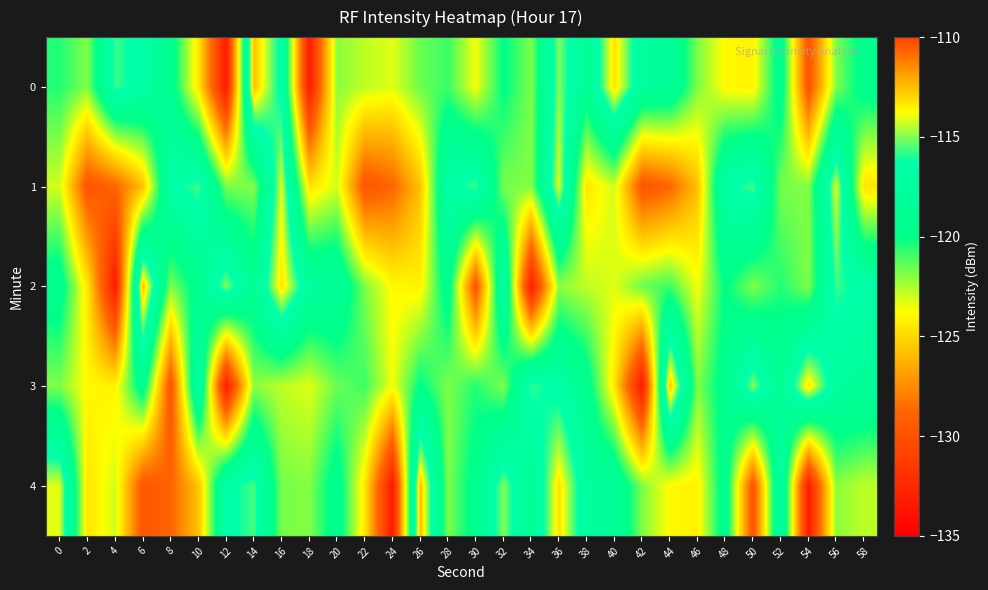

What is the difference between the highest and lowest values at 22?

8.9